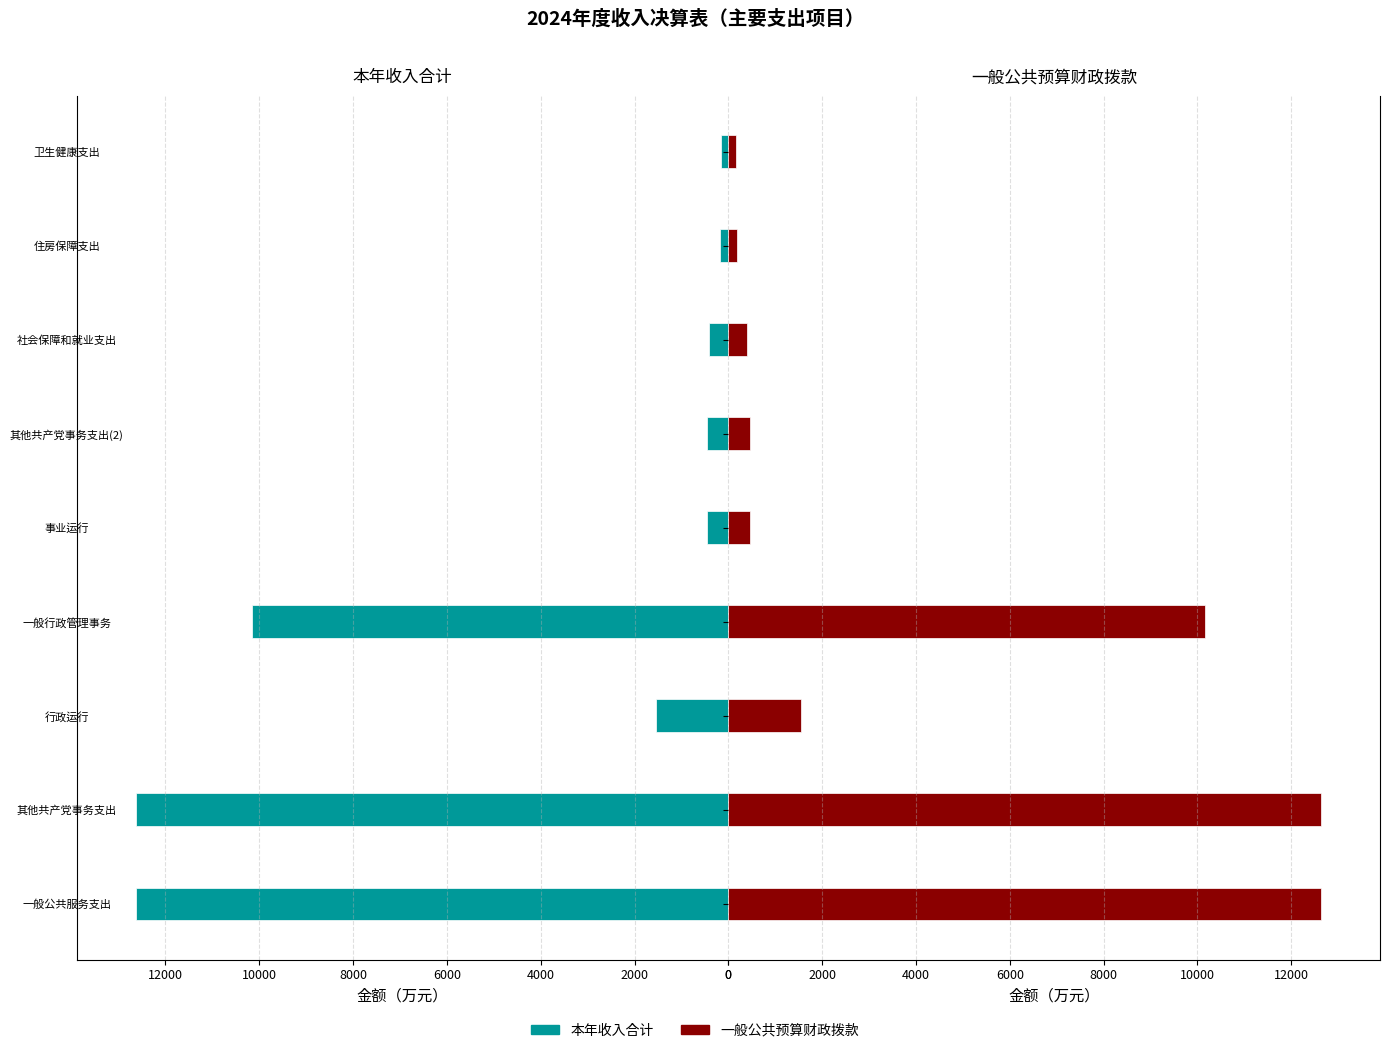

What is the minimum value for 本年收入合计?

158.8